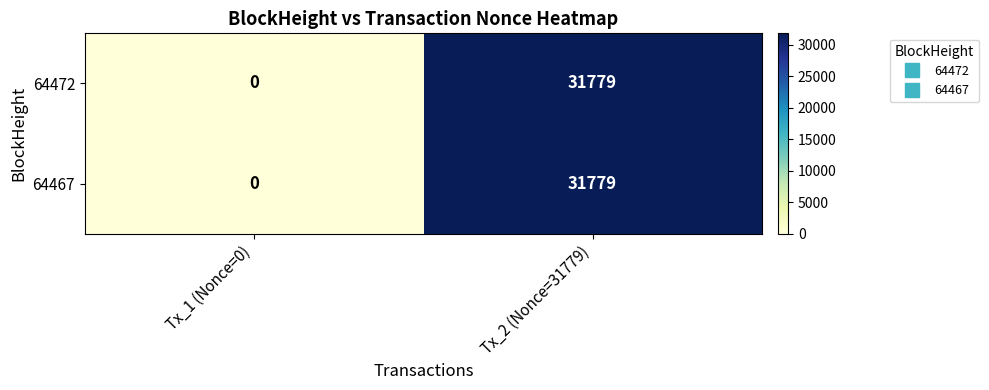

Which category has the lowest value across all series?

Tx_1 (Nonce=0)